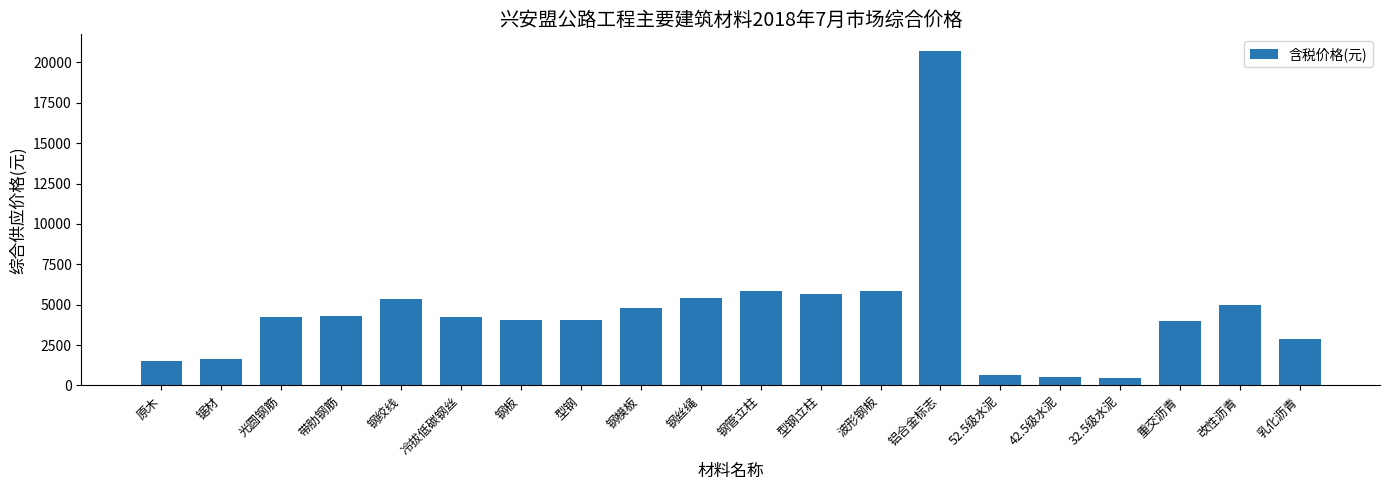

What is the label of the 4th bar from the right?

32.5级水泥